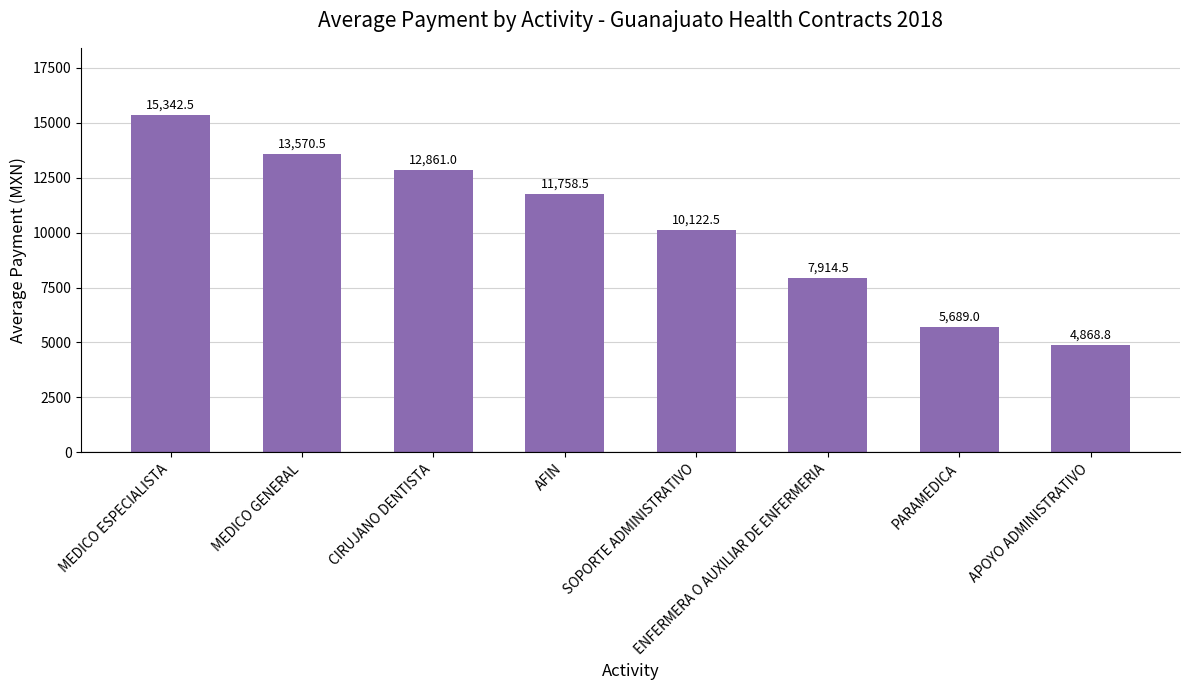

Which has a higher value, SOPORTE ADMINISTRATIVO or AFIN?

AFIN